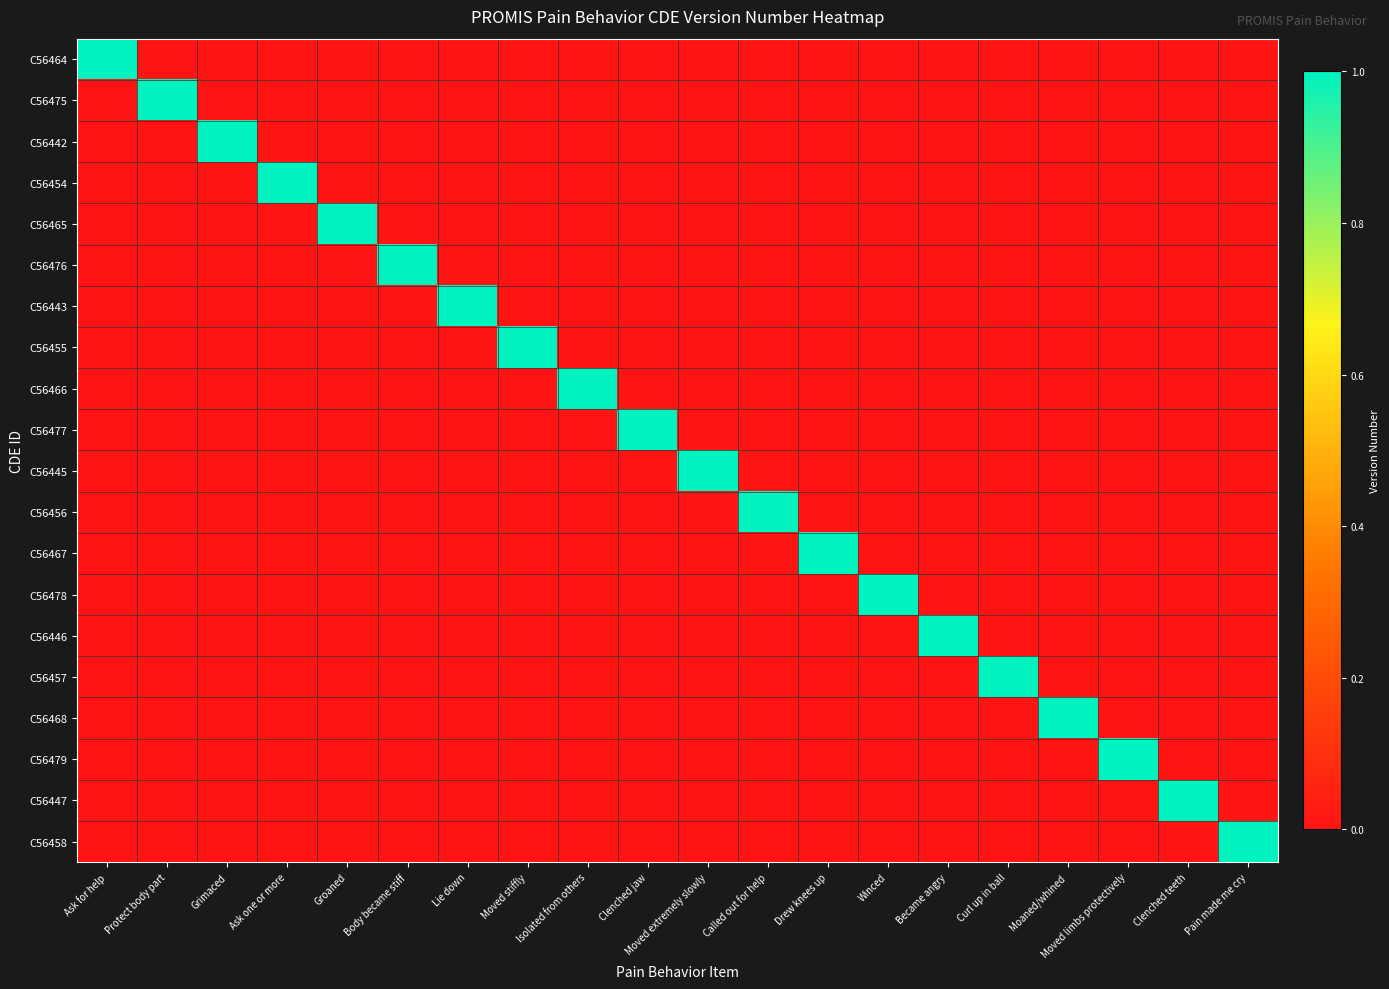

Which label corresponds to the smallest value in the chart?

Protect body part